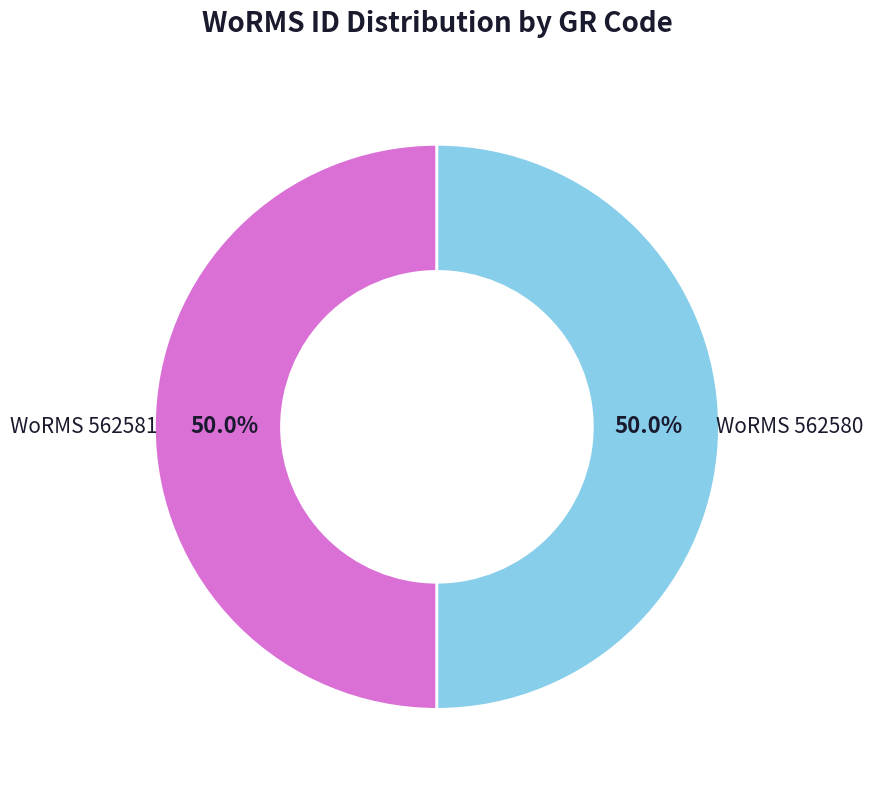

What is the ratio of the value at WoRMS 562580 to the value at WoRMS 562581?

1.0